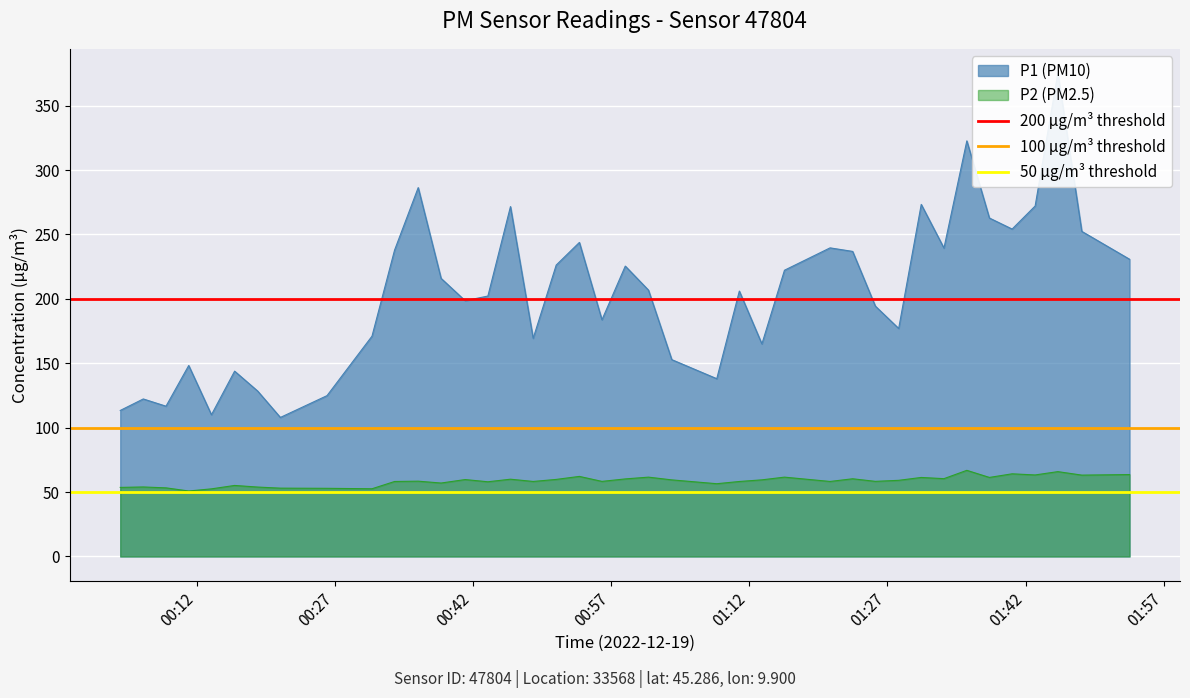

What is the maximum value for P2 (PM2.5)?

66.9